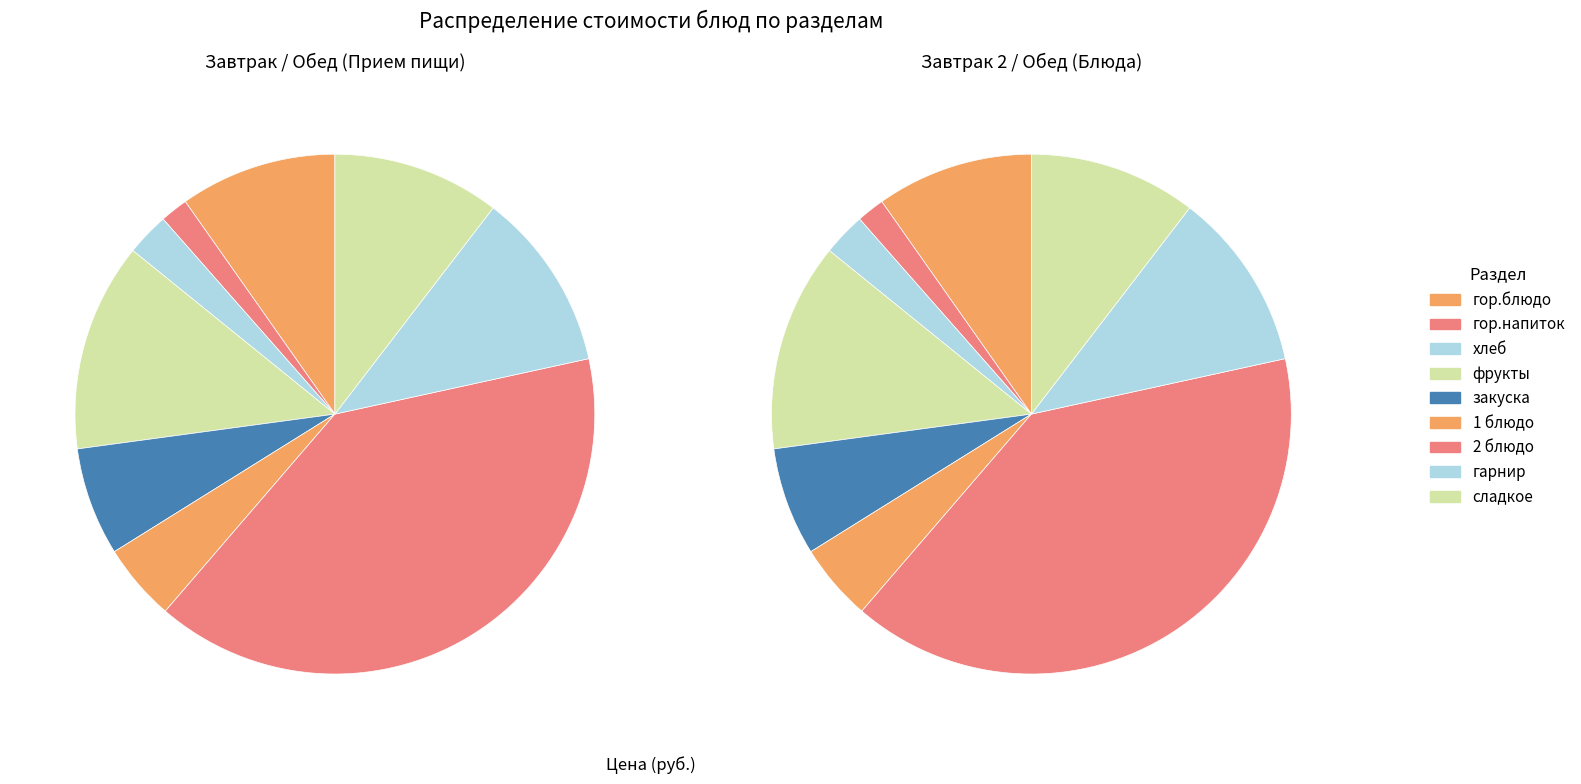

Which category has the smallest portion of the pie?

гор.напиток